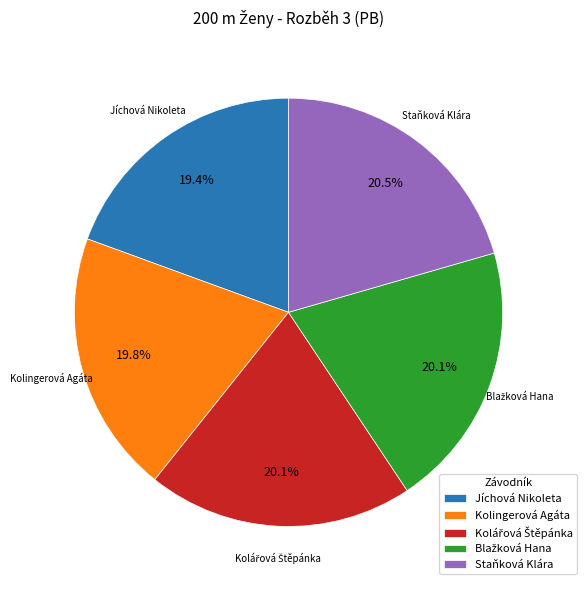

Approximately how many times larger is the value at Kolingerová Agáta compared to Staňková Klára?

1.0